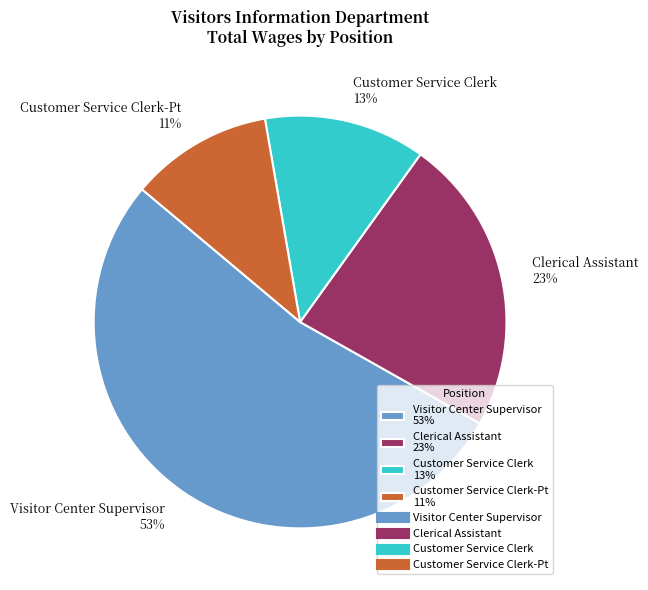

Do Visitor Center Supervisor 53% and Customer Service Clerk 13% together represent more than half of the pie?

Yes